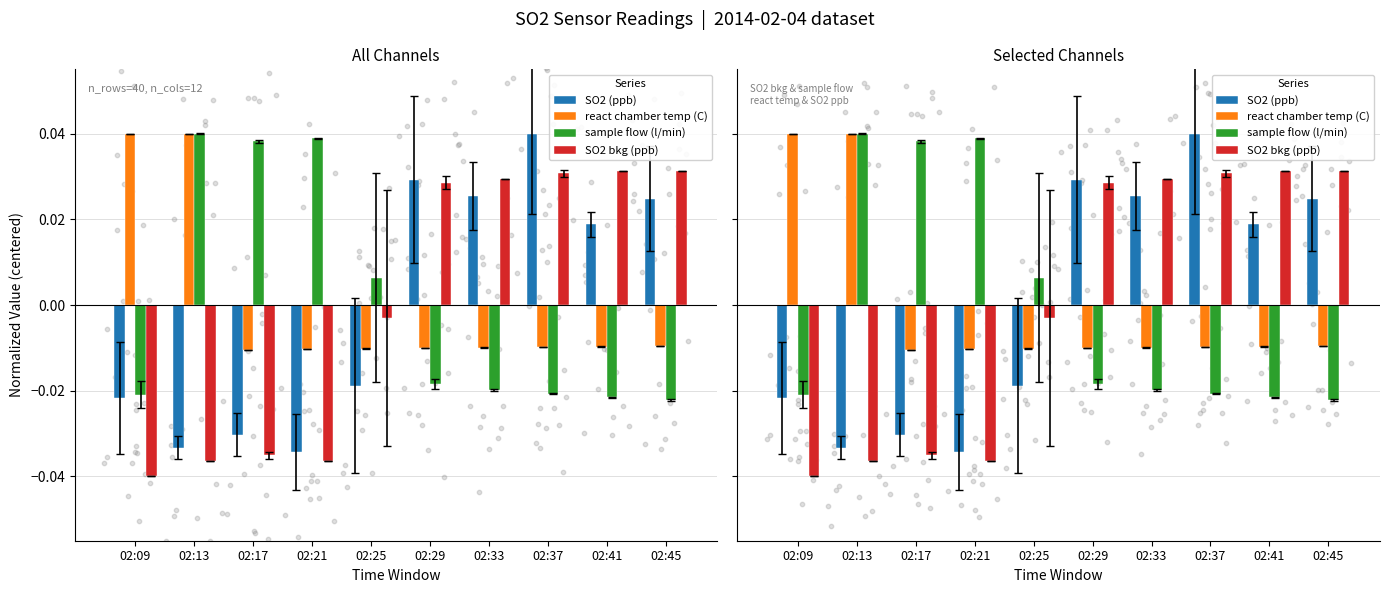

Which series has the widest spread of Y values?

SO2 (ppb)